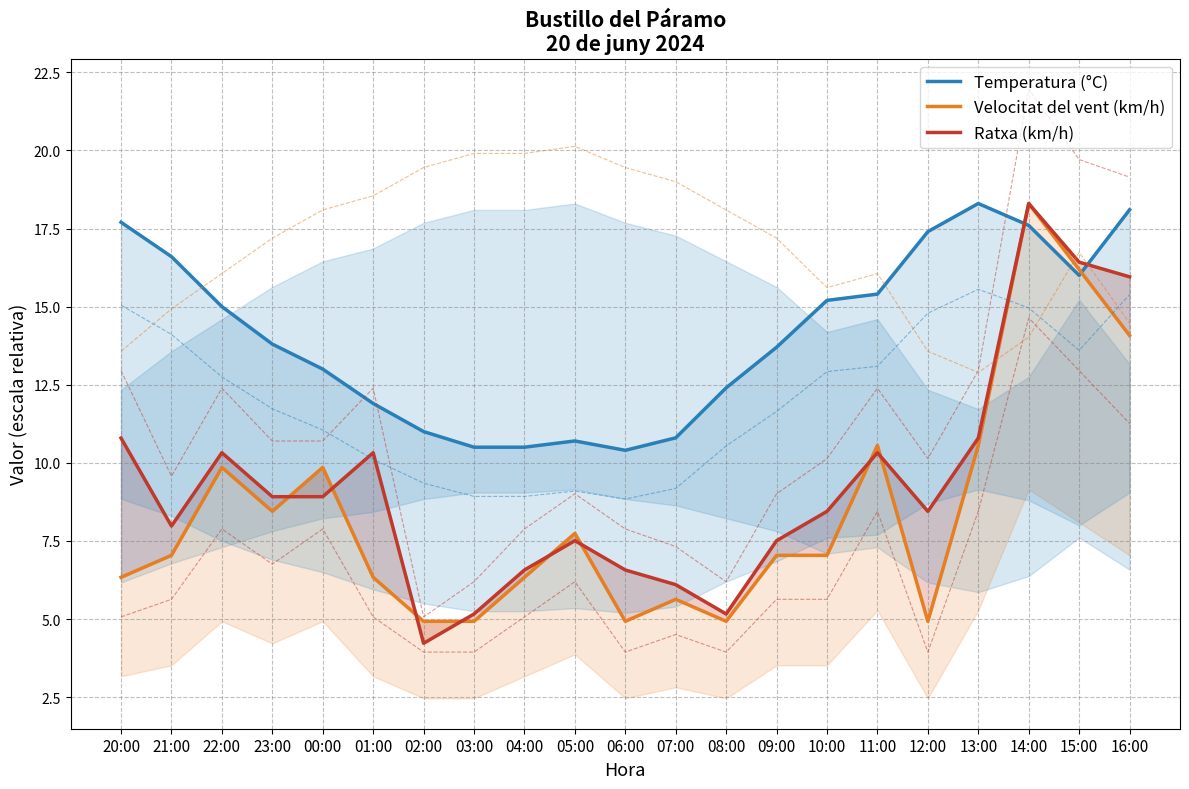

What is the difference between the Velocitat del vent (km/h) values at 21:00 and 05:00?

0.7